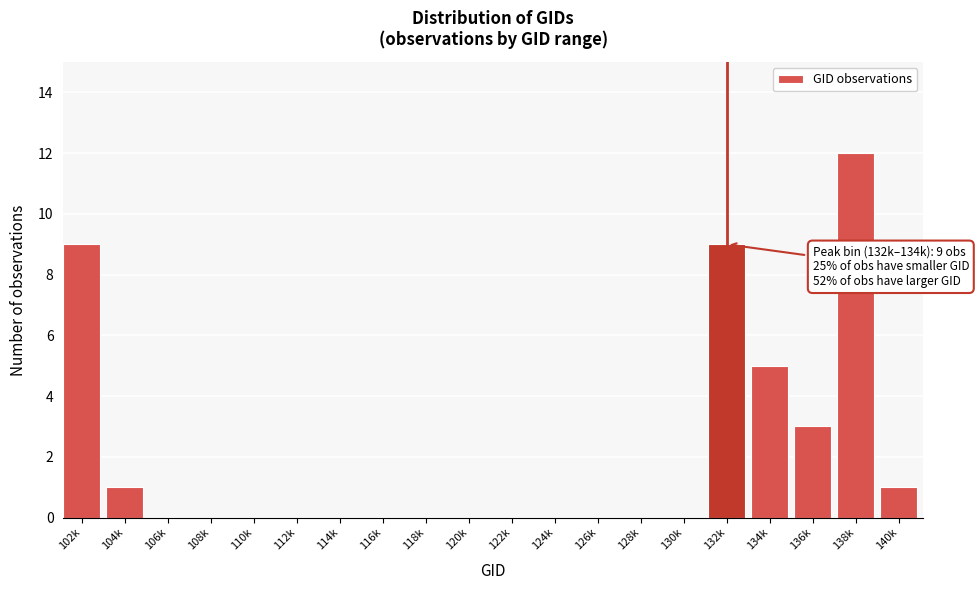

Reading right to left, transcribe all the data shown in this chart.

140k=1	138k=12	136k=3	134k=5	132k=9	130k=0	128k=0	126k=0	124k=0	122k=0	120k=0	118k=0	116k=0	114k=0	112k=0	110k=0	108k=0	106k=0	104k=1	102k=9